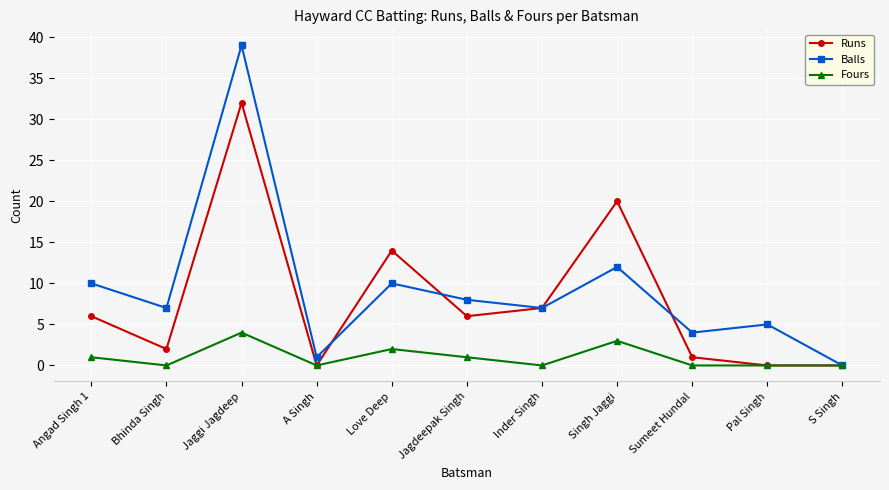

Between which two adjacent categories do Balls and Runs first intersect?

A Singh and Love Deep